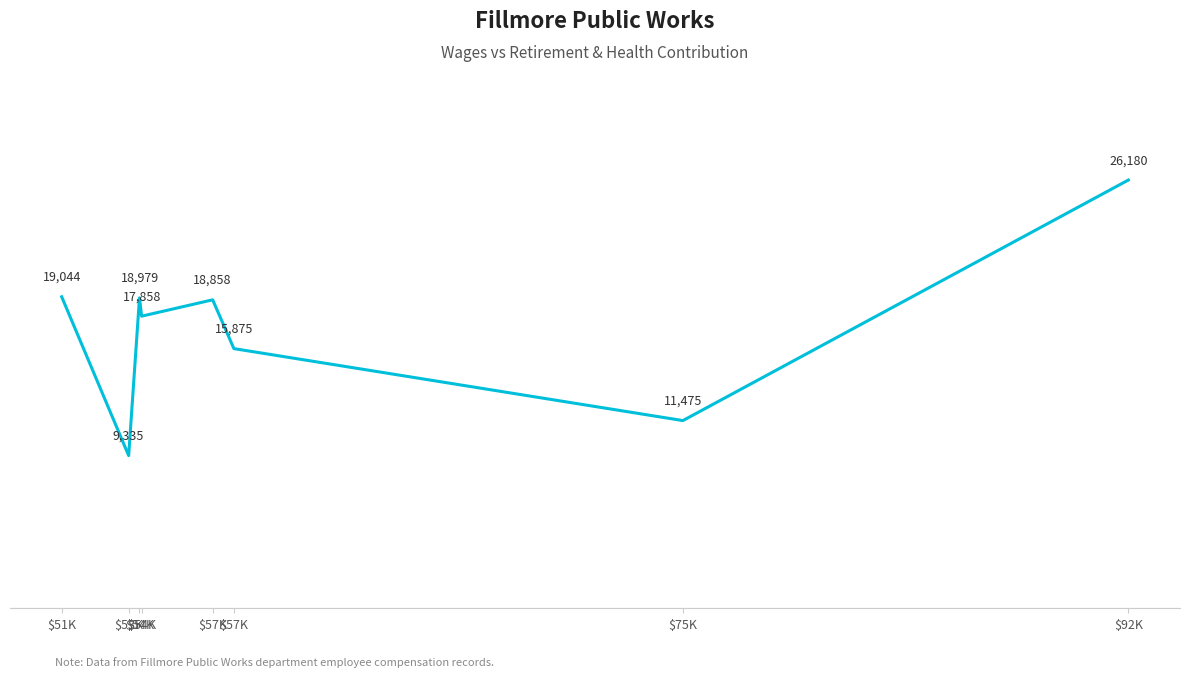

How many interior local valleys (lower than both neighbors) does the data have?

3